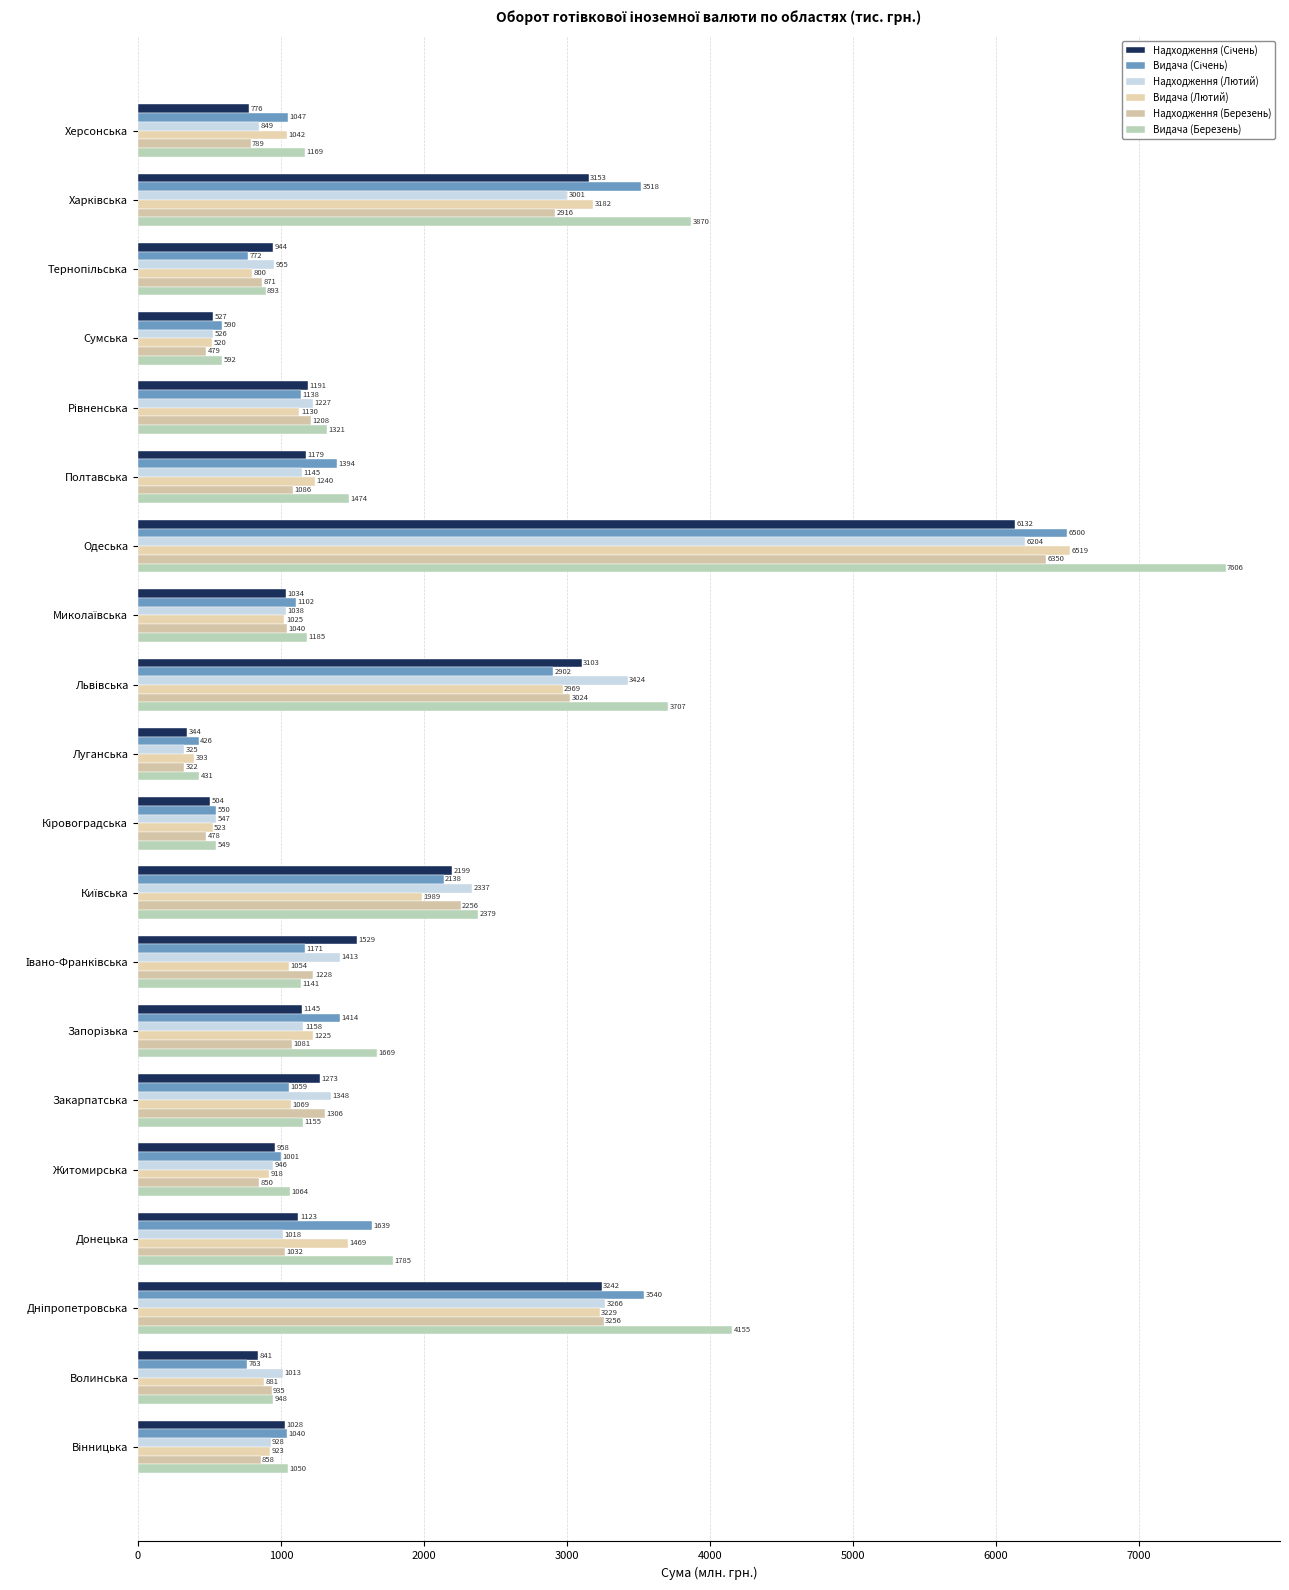

How many series are shown in this chart?

6